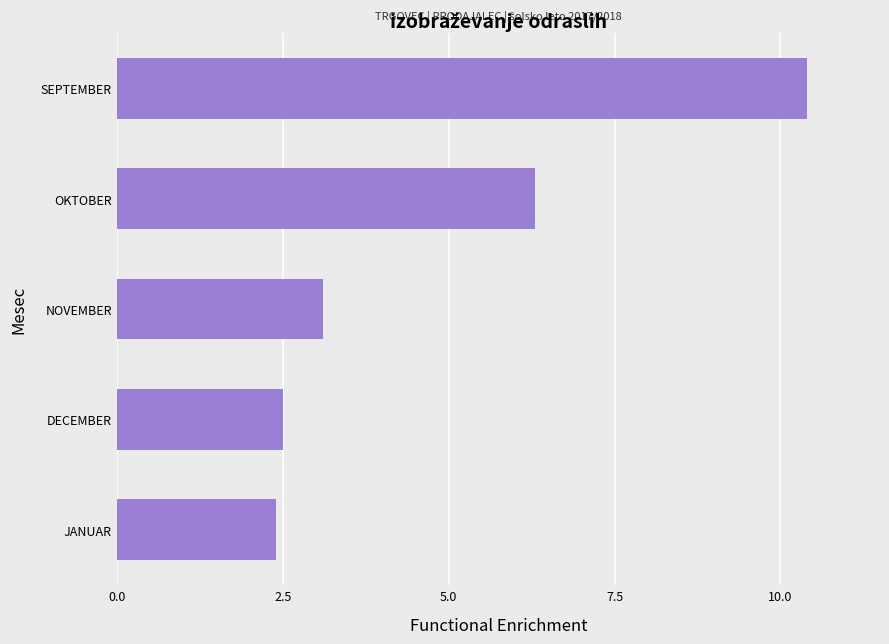

What position from the bottom is JANUAR?

1